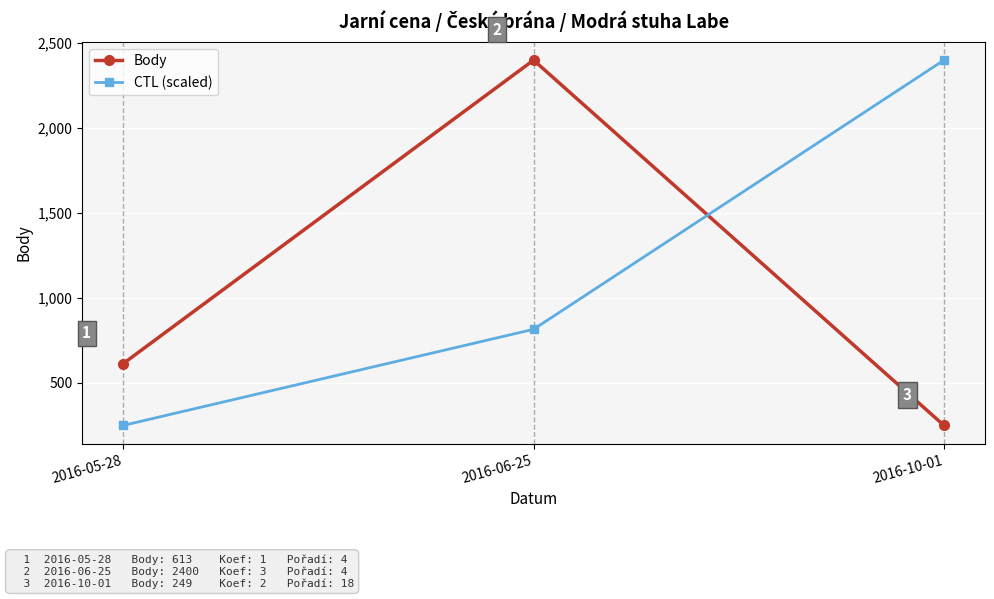

What is the sum of all Body values?

3262.0